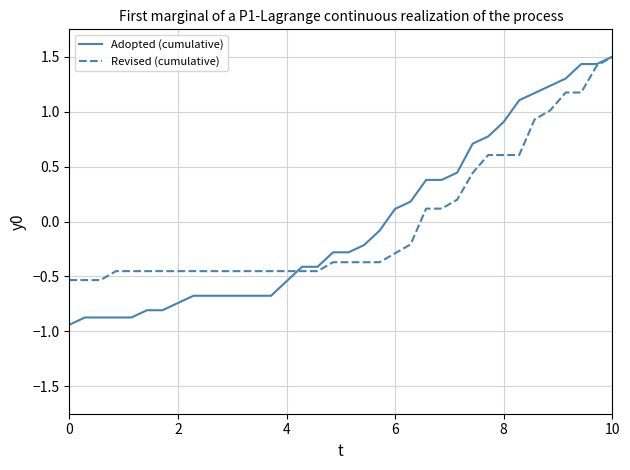

Which series has the widest spread of values?

Adopted (cumulative)